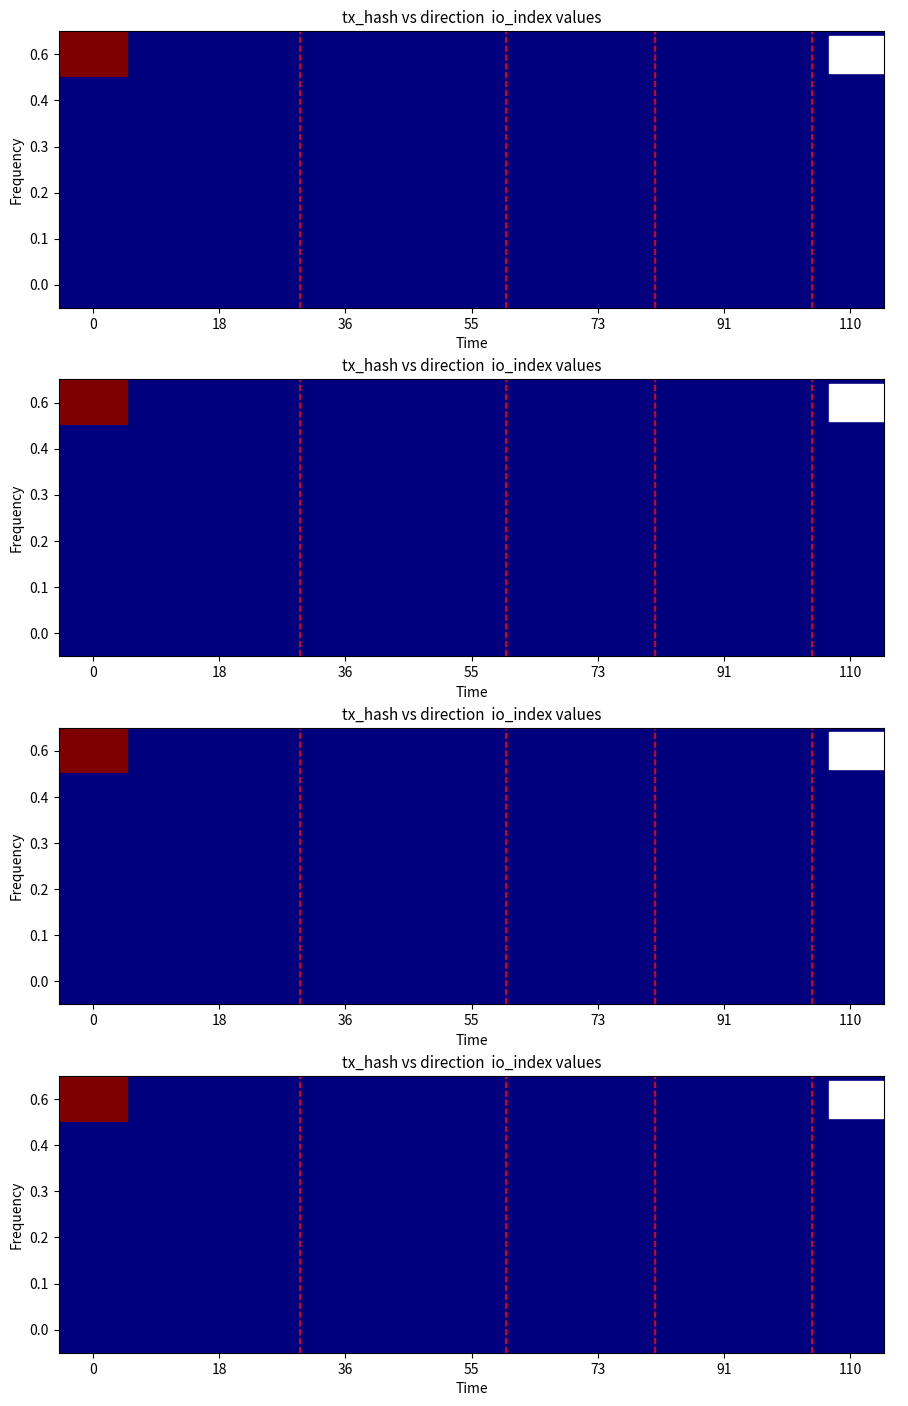

Which series has the largest total across all categories?

0.6